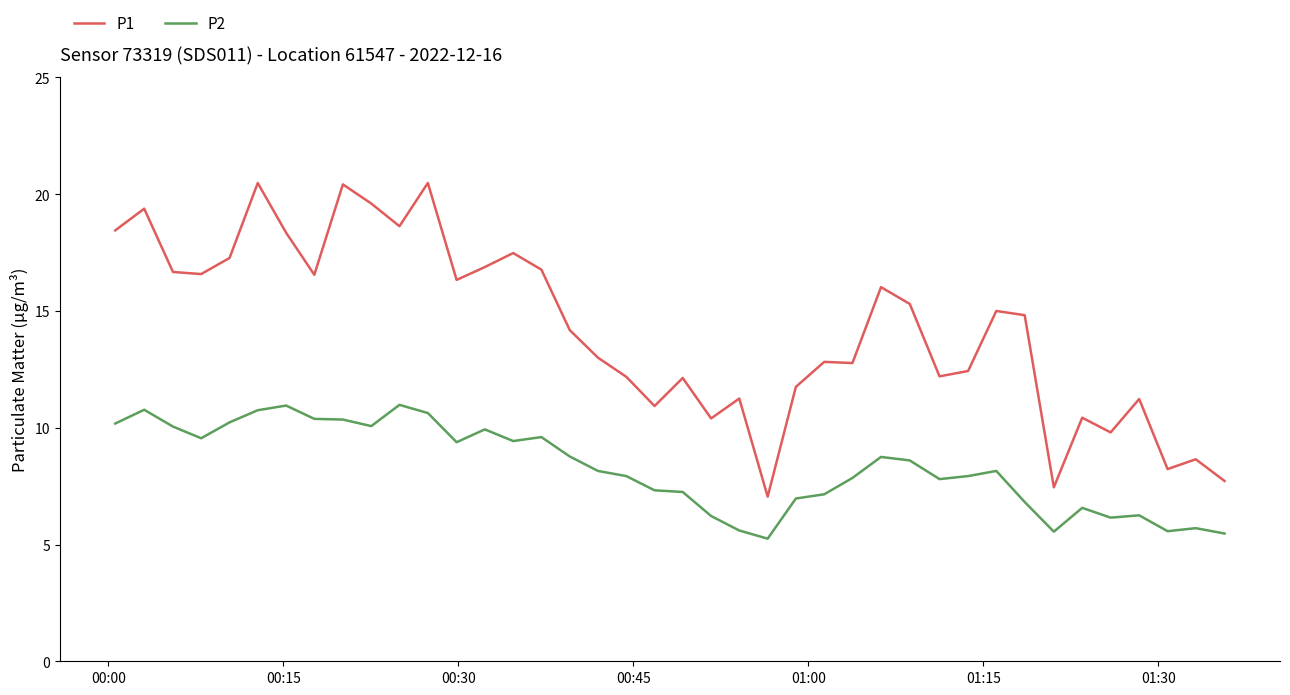

What is the maximum value for P1?

20.5